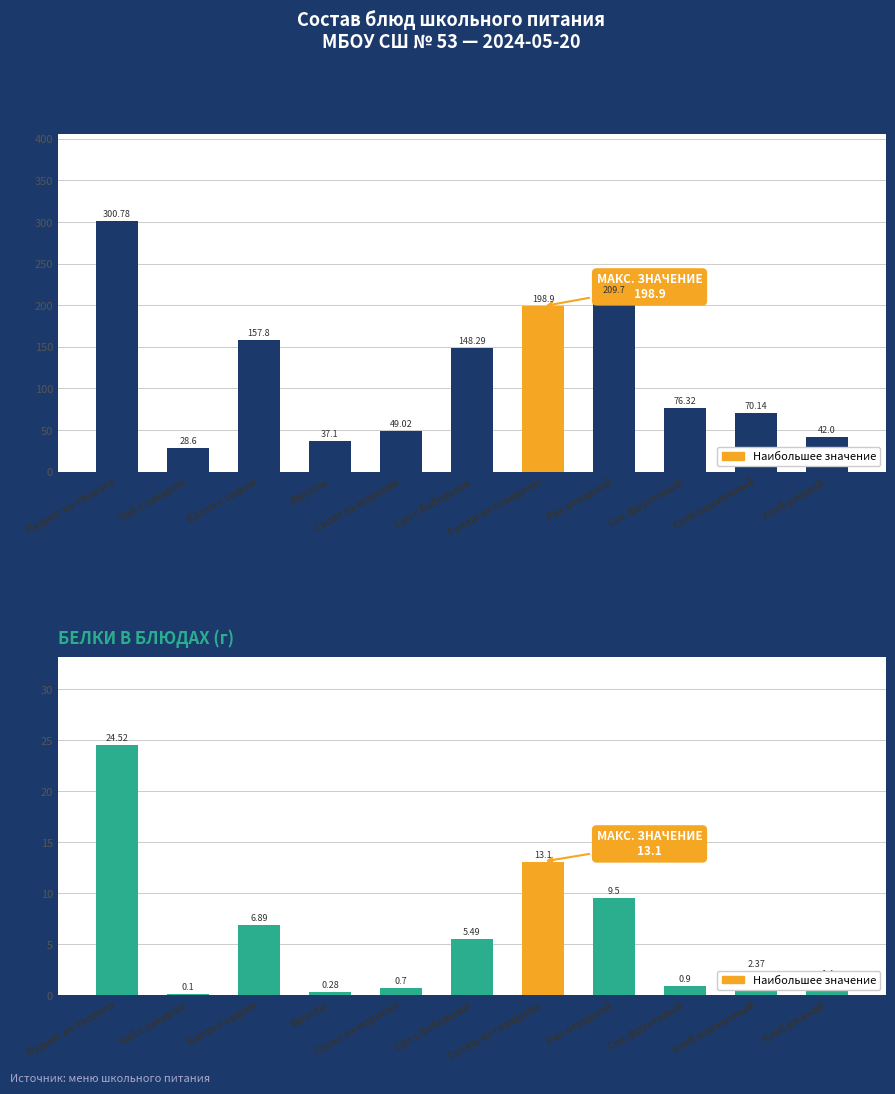

Reading left to right, transcribe all the data shown in this chart.

Калорийность: Пудинг из творога=300.8	Чай с сахаром=28.6	Батон с сыром=157.8	Фрукты=37.1	Салат из моркови=49.0	Суп с бобовыми=148.3	Гуляш из говядины=198.9	Рис отварной=209.7	Сок фруктовый=76.3	Хлеб пшеничный=70.1	Хлеб ржаной=42.0
Белки: Пудинг из творога=24.5	Чай с сахаром=0.1	Батон с сыром=6.9	Фрукты=0.3	Салат из моркови=0.7	Суп с бобовыми=5.5	Гуляш из говядины=13.1	Рис отварной=9.5	Сок фруктовый=0.9	Хлеб пшеничный=2.4	Хлеб ржаной=1.4